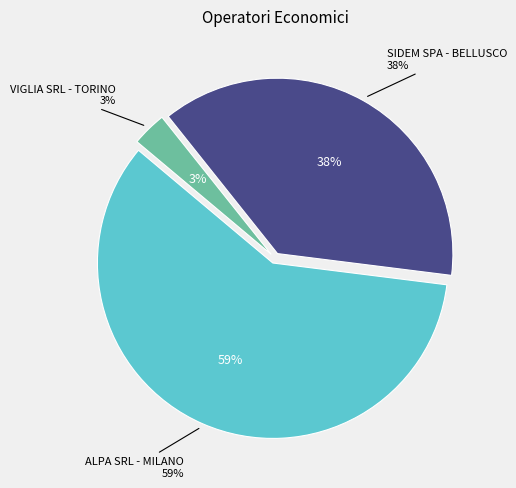

The VIGLIA SRL - TORINO slice represents 3% of the pie. True or false?

True